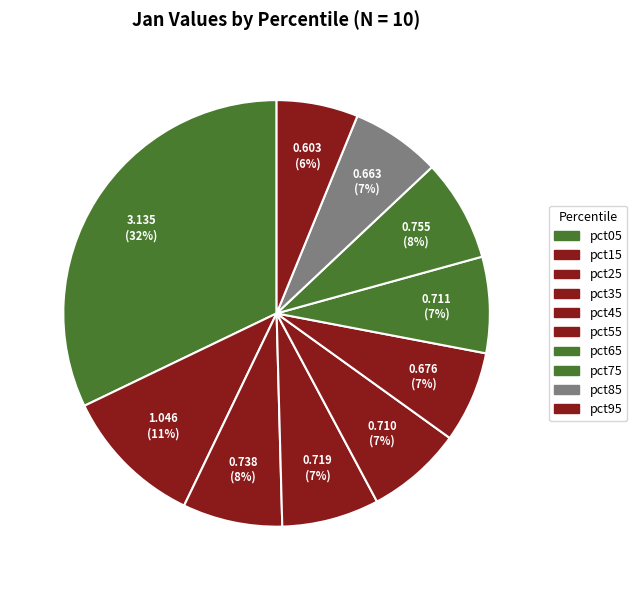

What is the smallest slice in the pie chart?

pct95